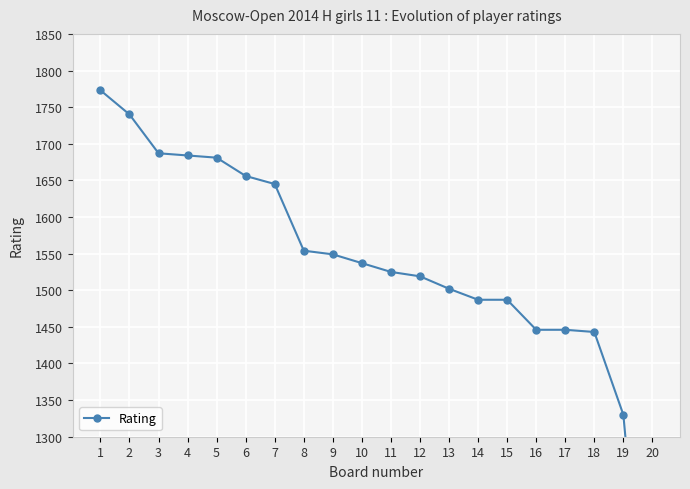

What is the change in value from 14 to 16?

-41